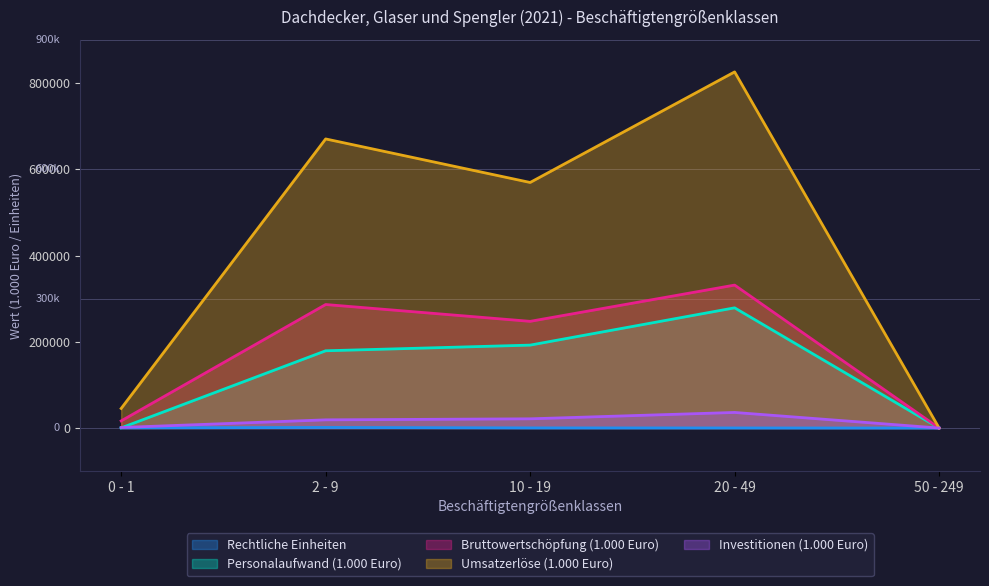

True or false: Rechtliche Einheiten and Personalaufwand (1.000 Euro) cross at least once.

True